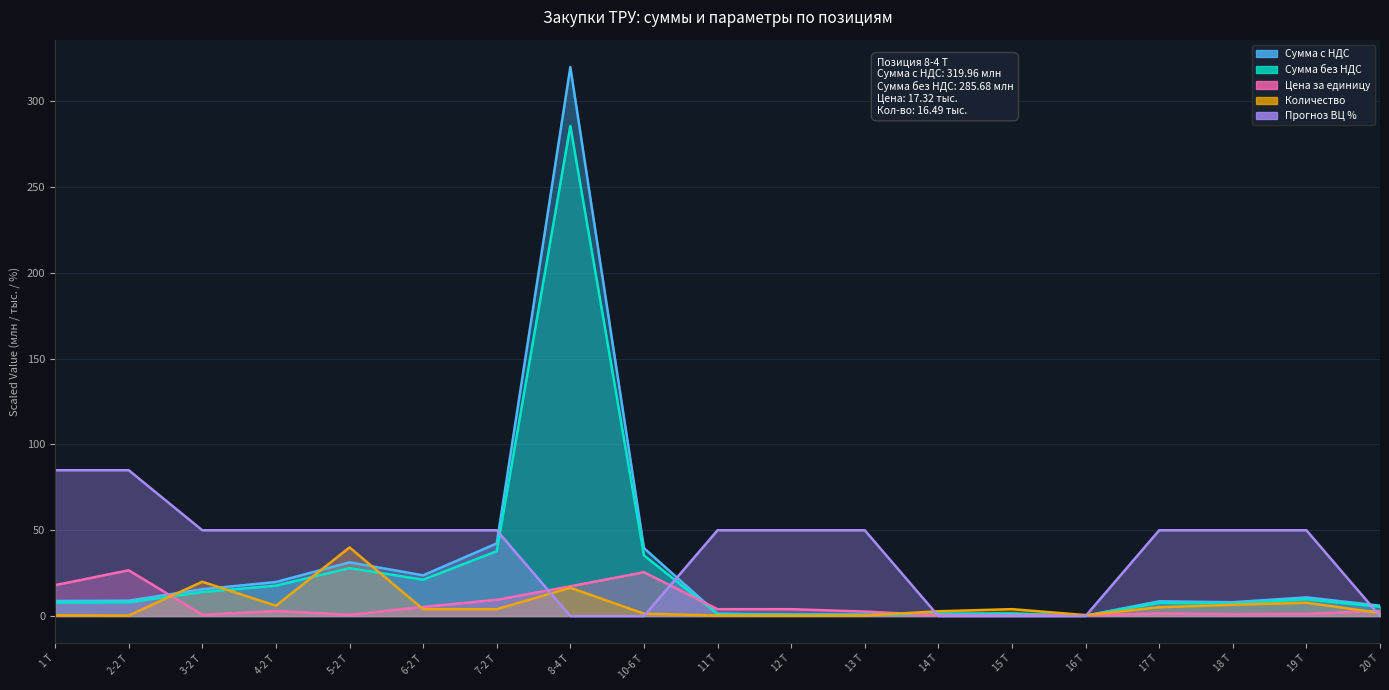

What is the label of the 11th point from the right?

10-6 Т